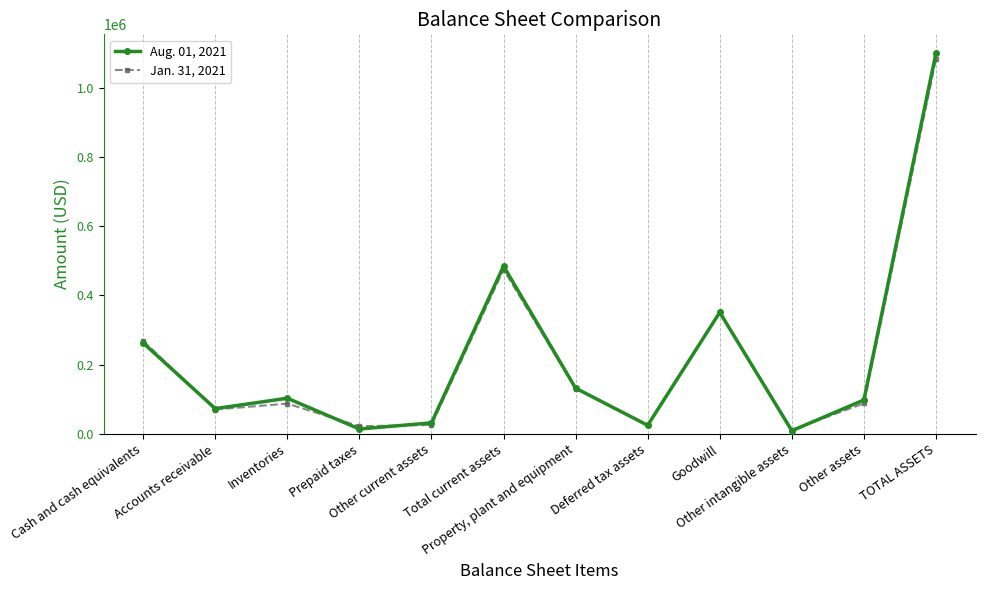

What is the difference between the maximum and second lowest values in the Aug. 01, 2021 series?

1085825